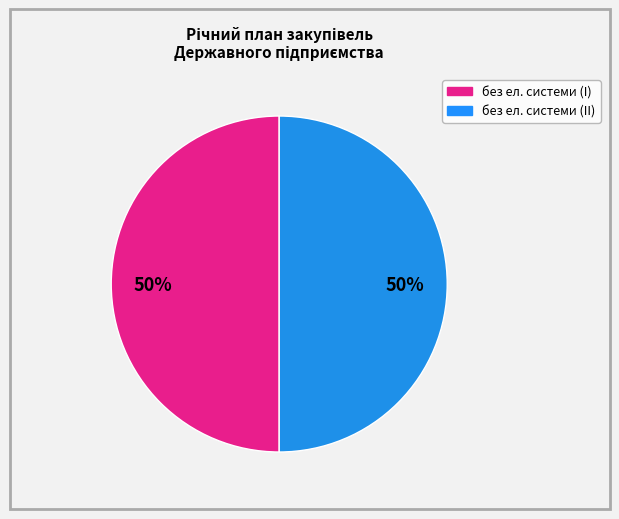

To the nearest percent, what is the average slice percentage?

50%